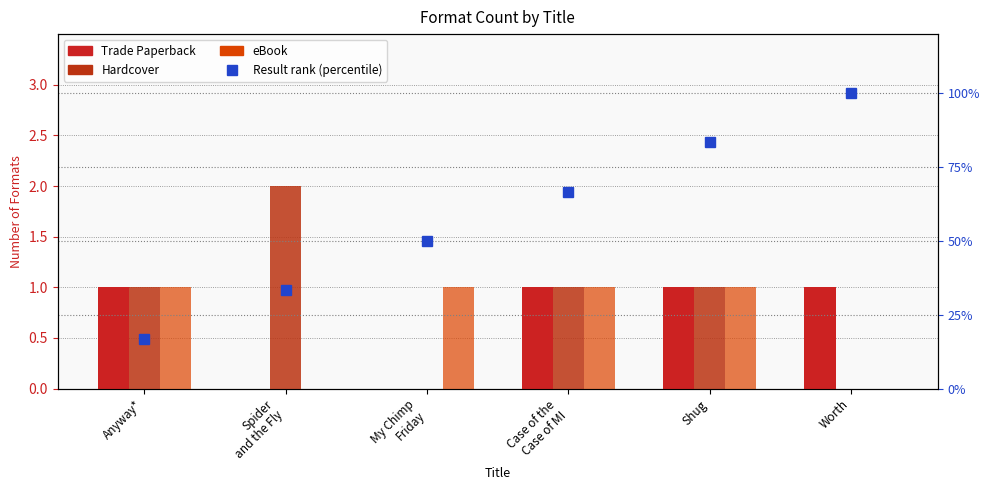

Which series has the widest spread of values?

Result rank (percentile)